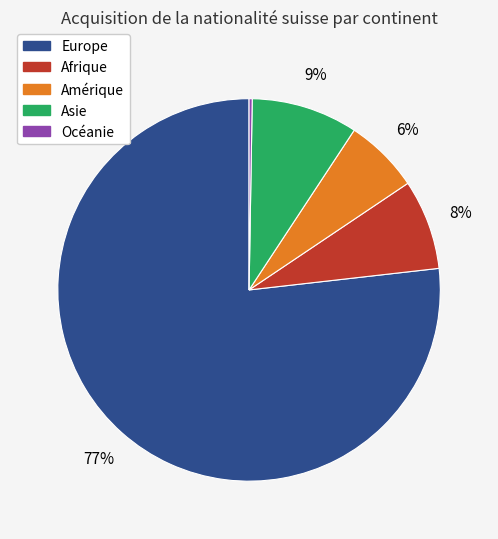

Between Europe and Afrique, which is larger?

Europe